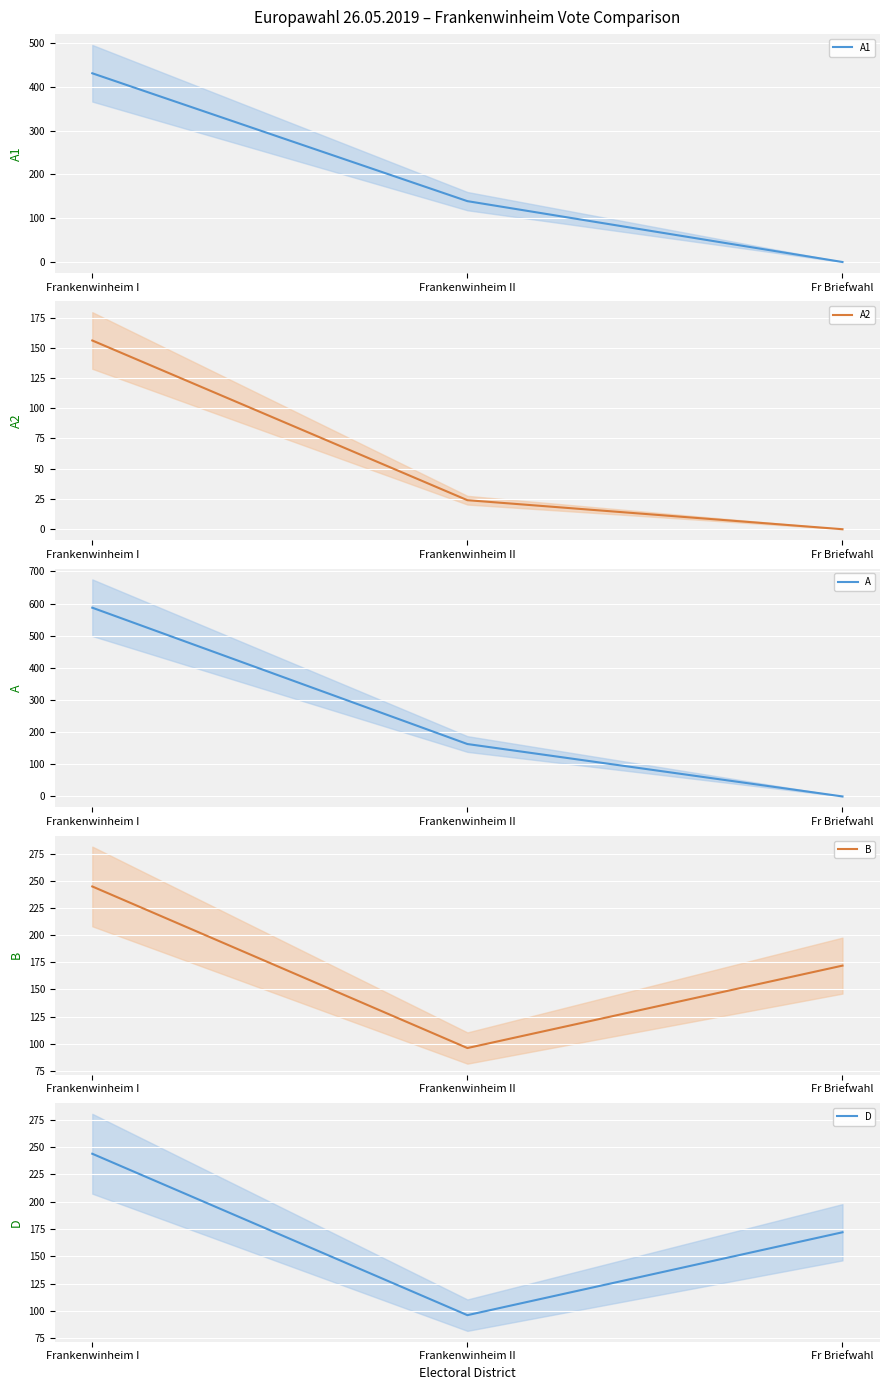

What is the sum of all D mean values?

512